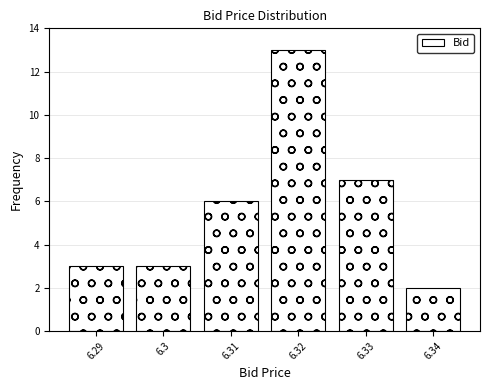

Reading left to right, transcribe all the data shown in this chart.

3	3	6	13	7	2